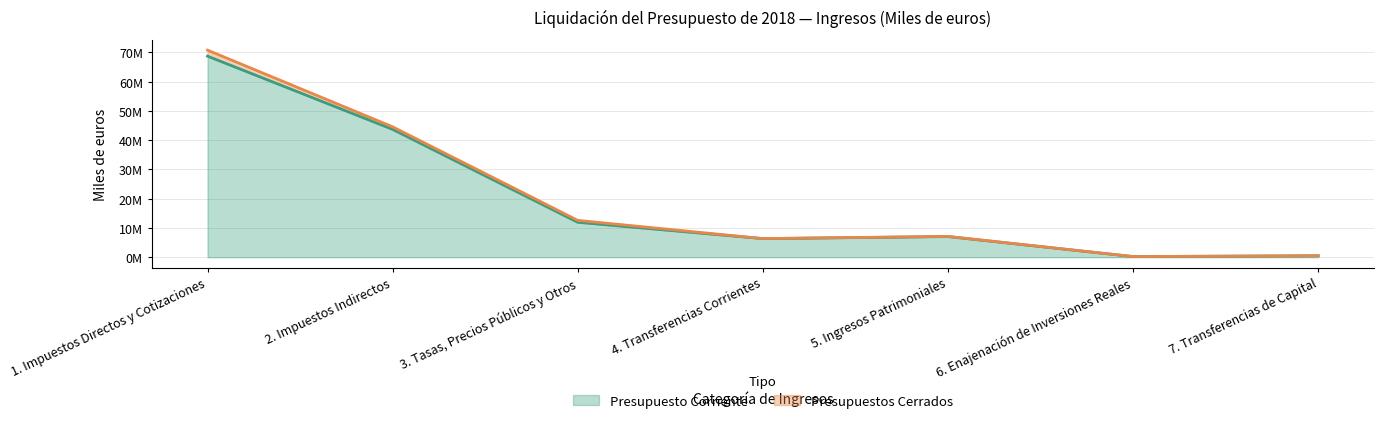

How many interior local valleys (lower than both neighbors) does the data have?

2